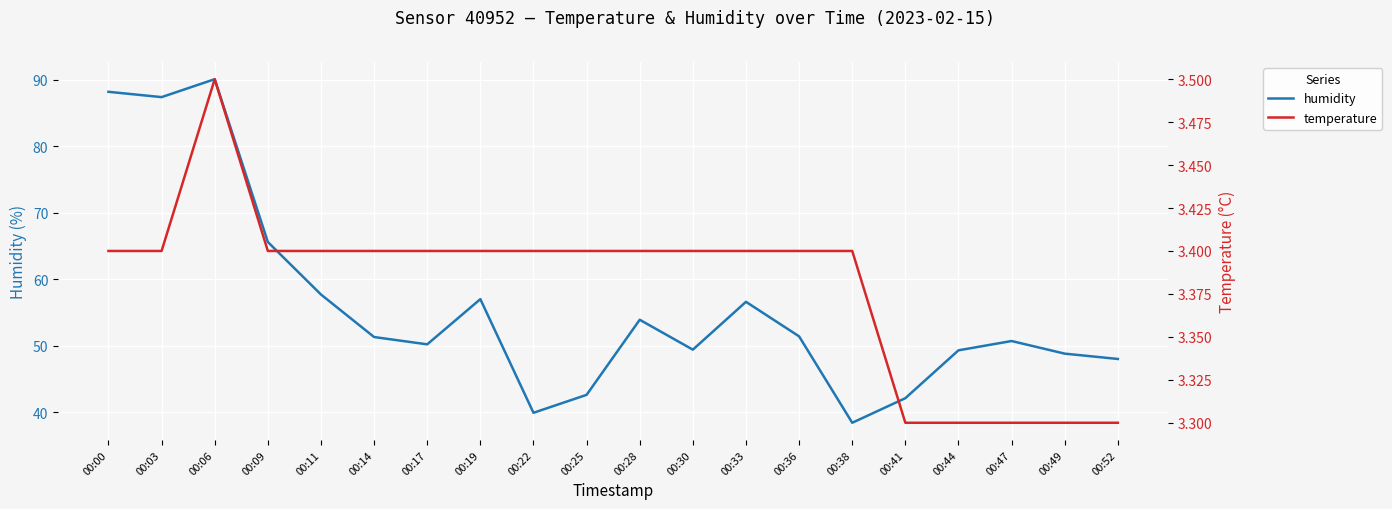

Reading left to right, what are all the values shown in this chart?

humidity: 88.2	87.4	90.1	65.6	57.7	51.3	50.2	57.0	39.9	42.6	53.9	49.4	56.6	51.4	38.4	42.1	49.3	50.7	48.8	48.0
temperature: 3.4	3.4	3.5	3.4	3.4	3.4	3.4	3.4	3.4	3.4	3.4	3.4	3.4	3.4	3.4	3.3	3.3	3.3	3.3	3.3